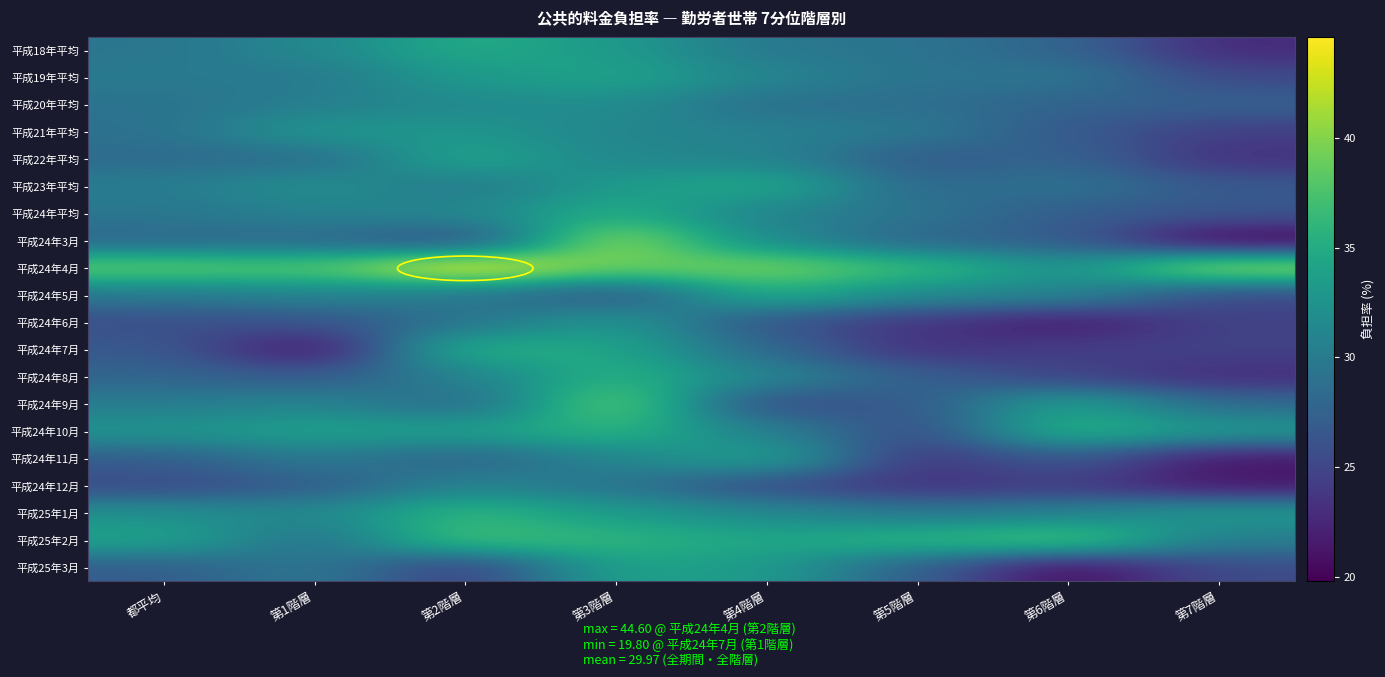

Which category has the lowest value across all series?

第7階層